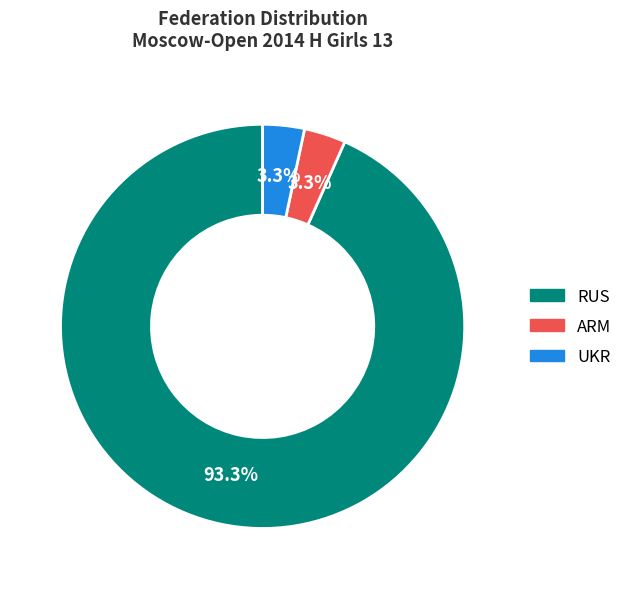

To the nearest percent, what is the difference between the UKR and RUS slice percentages?

90%